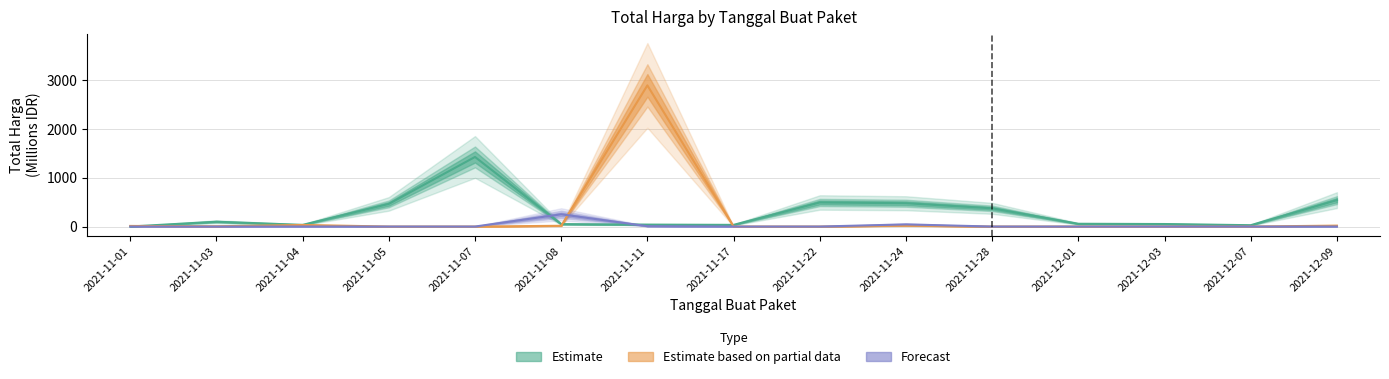

Reading left to right, what are all the values shown in this chart?

Total Harga (Estimate): 2021-11-01=0.3	2021-11-03=98.8	2021-11-04=34.0	2021-11-05=464.0	2021-11-07=1425.9	2021-11-08=49.7	2021-11-11=39.4	2021-11-17=34.3	2021-11-22=493.0	2021-11-24=477.6	2021-11-28=373.4	2021-12-01=56.2	2021-12-03=51.6	2021-12-07=27.4	2021-12-09=541.1
Total Harga (Partial): 2021-11-01=12.5	2021-11-03=5.1	2021-11-04=32.4	2021-11-05=0.0	2021-11-07=0.0	2021-11-08=15.5	2021-11-11=2892.1	2021-11-17=0.0	2021-11-22=0.0	2021-11-24=19.2	2021-11-28=0.0	2021-12-01=0.0	2021-12-03=0.0	2021-12-07=0.0	2021-12-09=18.9
Total Harga (Forecast): 2021-11-01=0.0	2021-11-03=0.0	2021-11-04=0.6	2021-11-05=0.0	2021-11-07=0.0	2021-11-08=250.3	2021-11-11=7.4	2021-11-17=0.0	2021-11-22=0.0	2021-11-24=43.9	2021-11-28=0.0	2021-12-01=0.0	2021-12-03=0.1	2021-12-07=0.0	2021-12-09=0.1